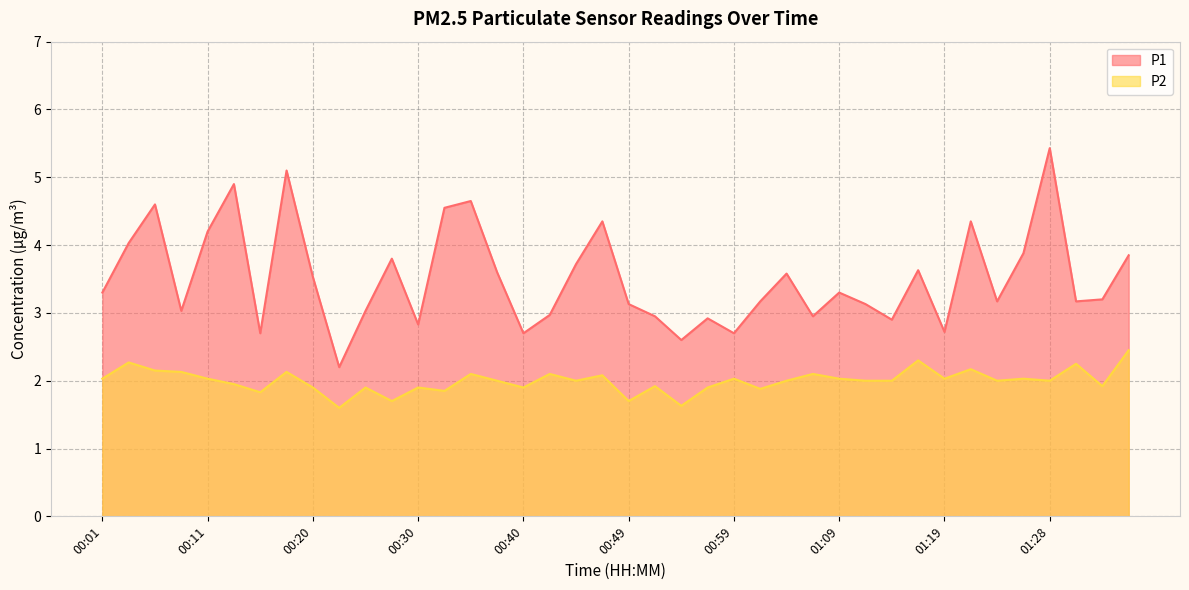

At how many categories does at least one series exceed 2?

40